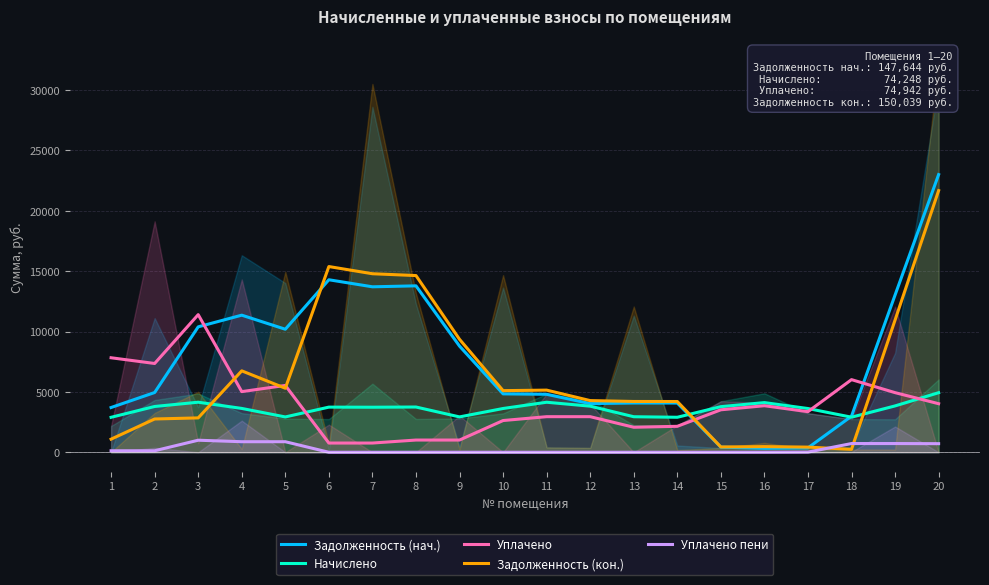

The Задолженность (кон.) series shows 4203.2 at 14. True or false?

True